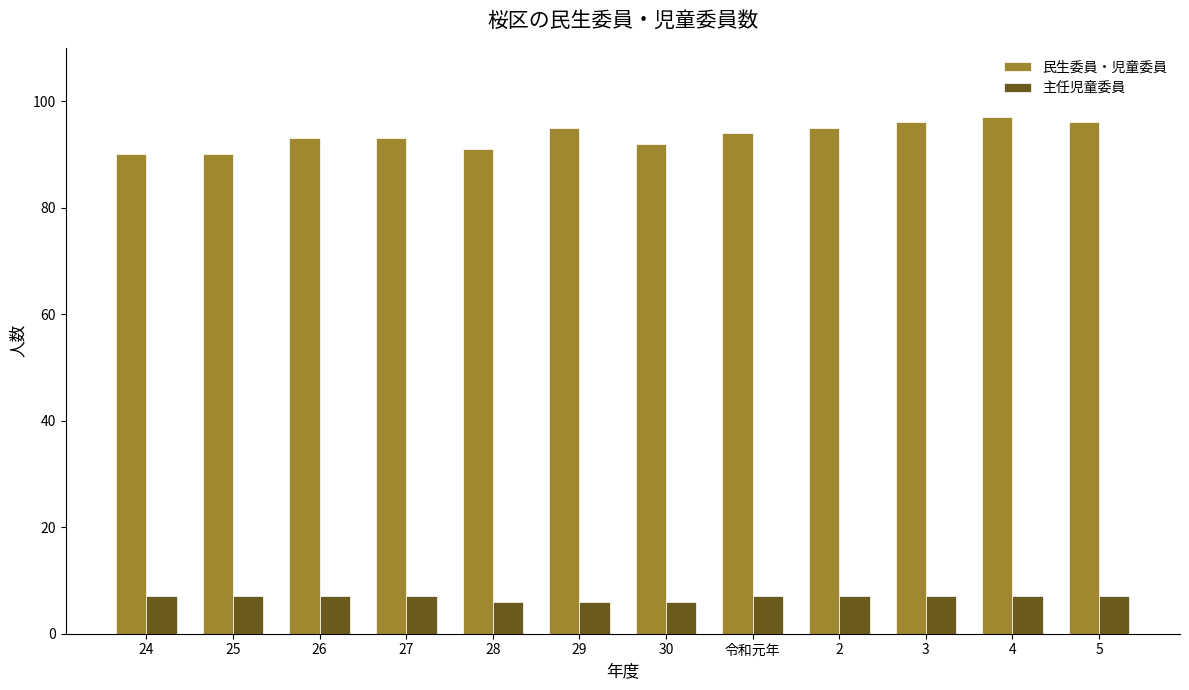

Which series has the largest total across all categories?

民生委員・児童委員